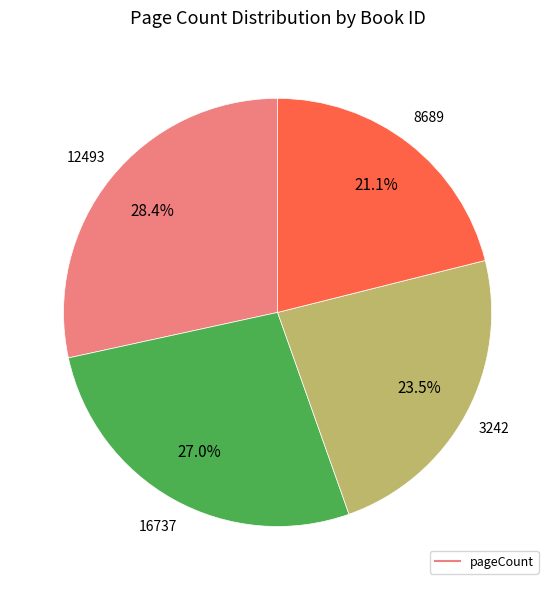

Is there a majority slice in this chart?

No